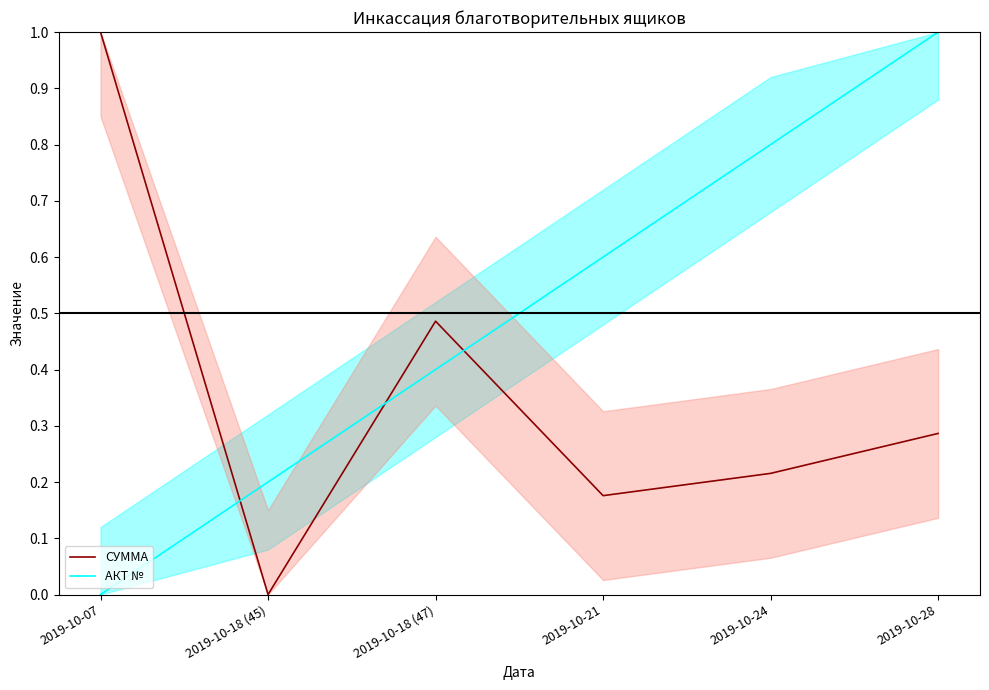

Reading right to left, what are all the values shown in this chart?

СУММА: 2019-10-28=0.3	2019-10-24=0.2	2019-10-21=0.2	2019-10-18 (47)=0.5	2019-10-18 (45)=0.0	2019-10-07=1.0
АКТ №: 2019-10-28=1.0	2019-10-24=0.8	2019-10-21=0.6	2019-10-18 (47)=0.4	2019-10-18 (45)=0.2	2019-10-07=0.0